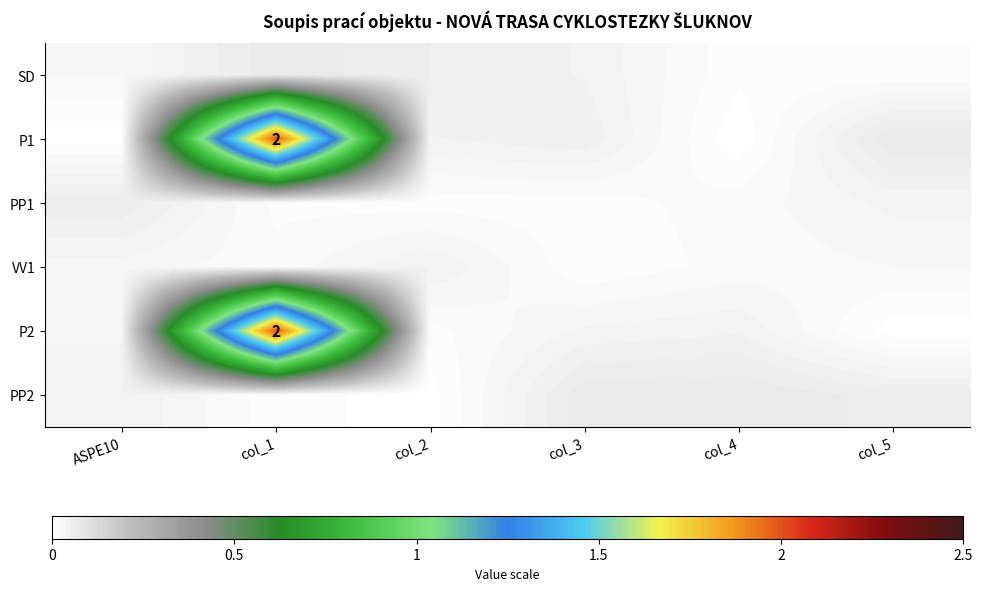

Between col_1 and col_5, which is larger?

col_1